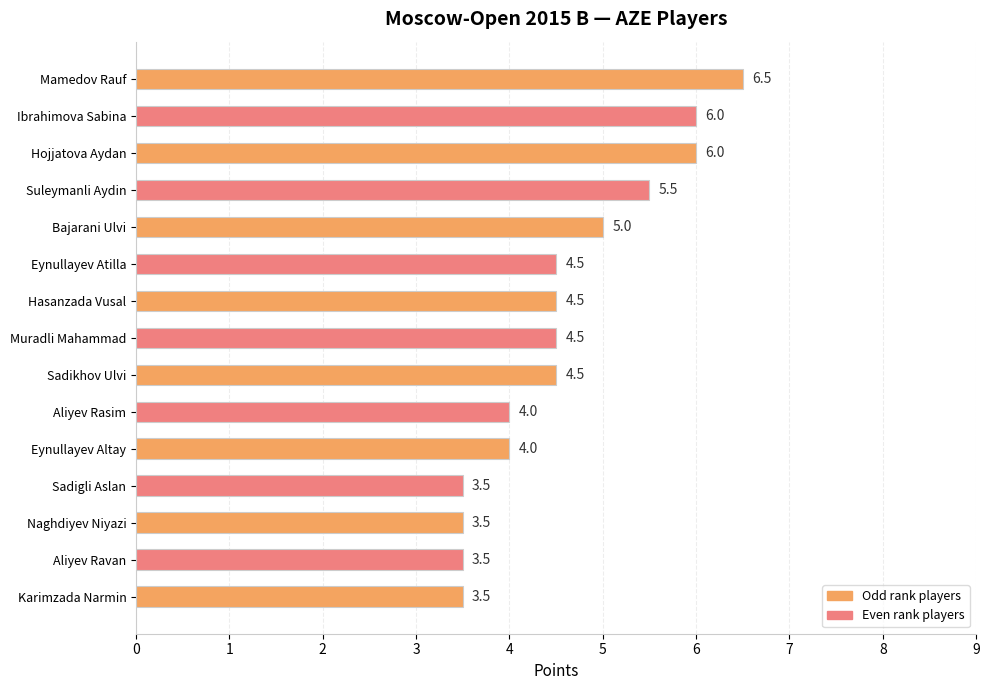

What is the difference between the second highest and minimum values?

2.5